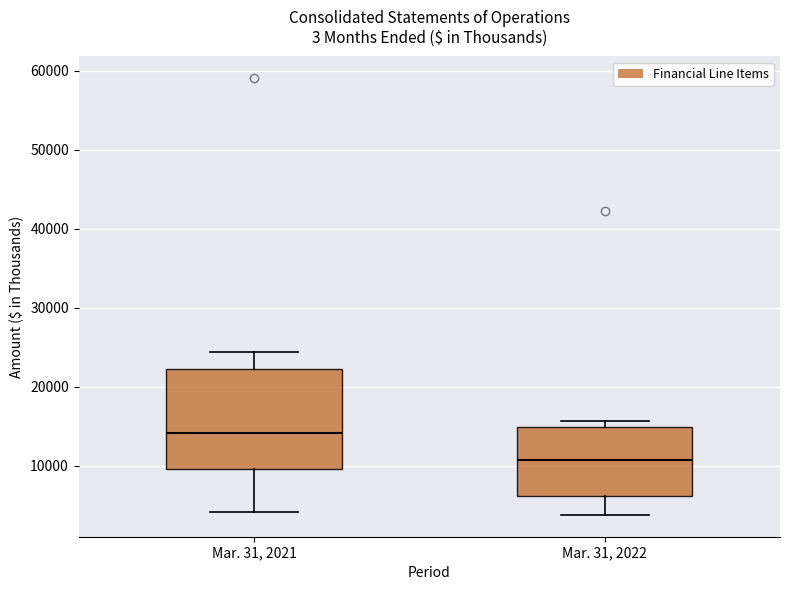

Which box's median line is the lowest?

Mar. 31, 2022